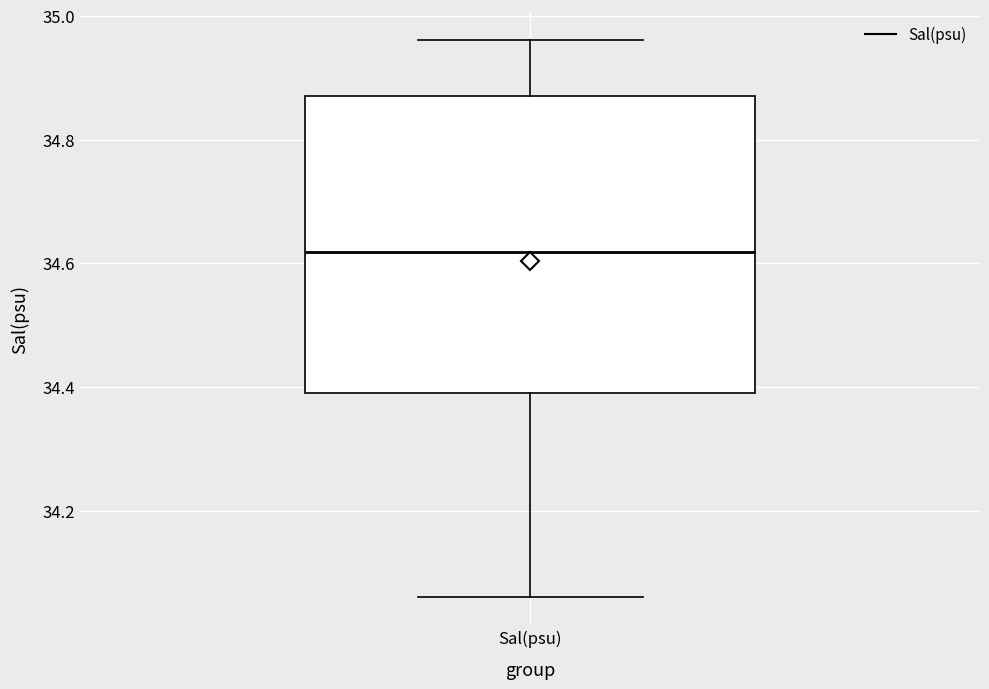

Read this box plot against the y-axis: the position of the median line, the range covered by the box, and the ends of both whiskers. The values are not printed on the chart, so give them approximately, as read against the axis.

median 34.62, box 34.40 to 34.86, whiskers 34.06 to 34.96